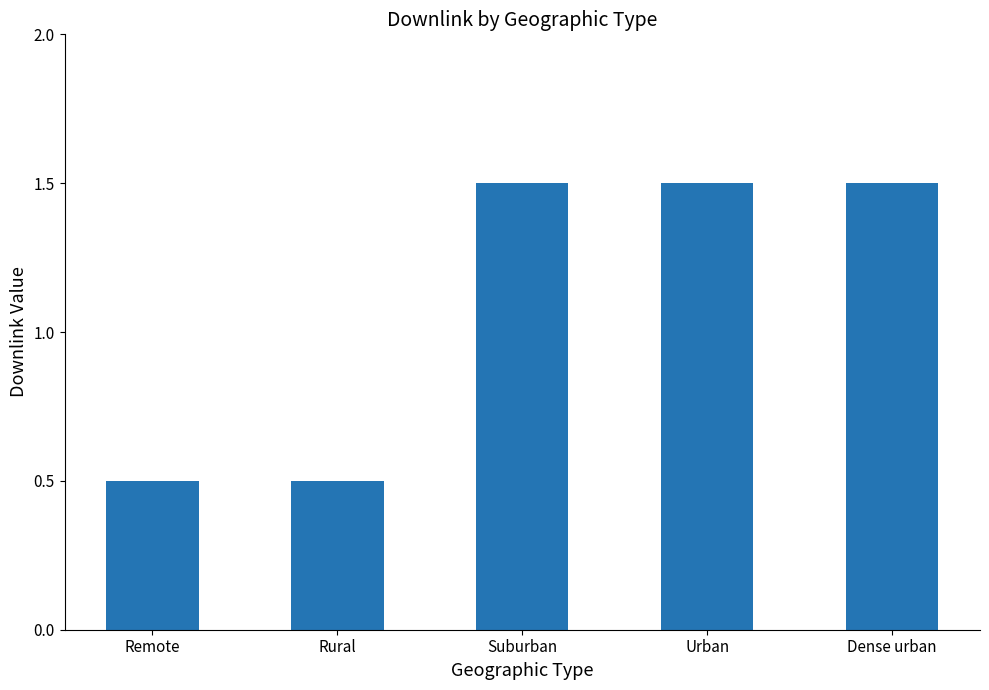

Are the bars horizontal?

No